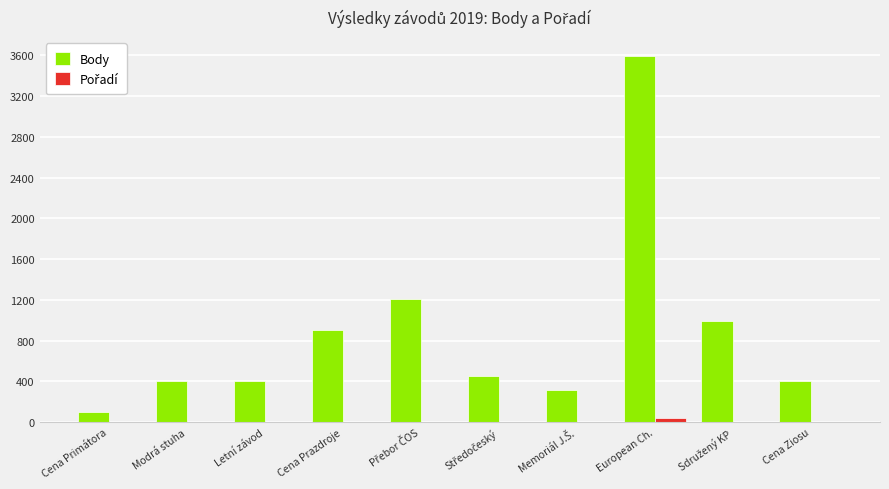

Which category has the highest value across all series?

European Ch.